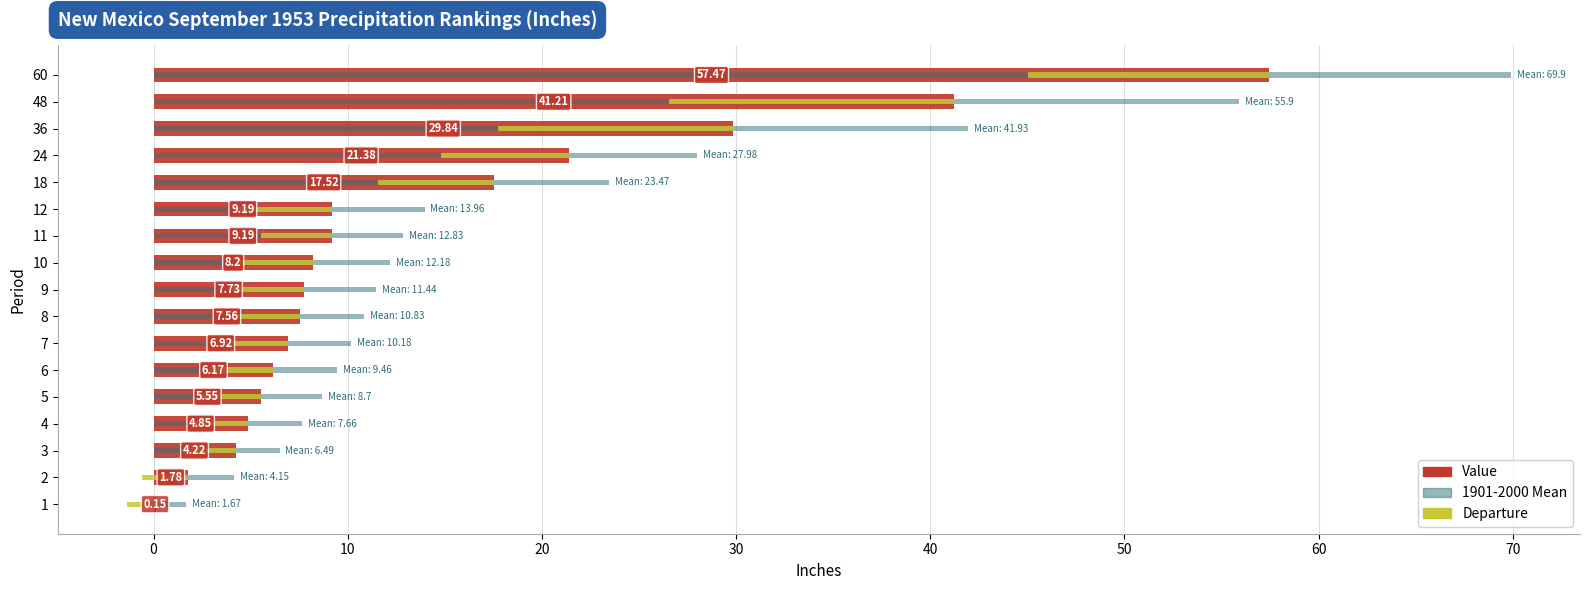

Does the chart contain stacked bars?

No